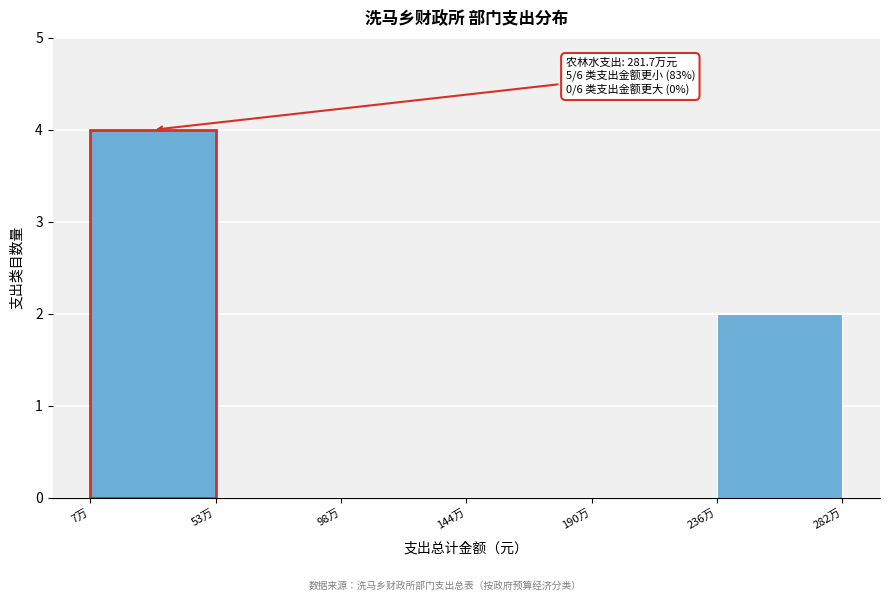

Reading left to right, list all the values displayed in this chart.

7万=4	53万=0	98万=0	144万=0	190万=0	282万=2